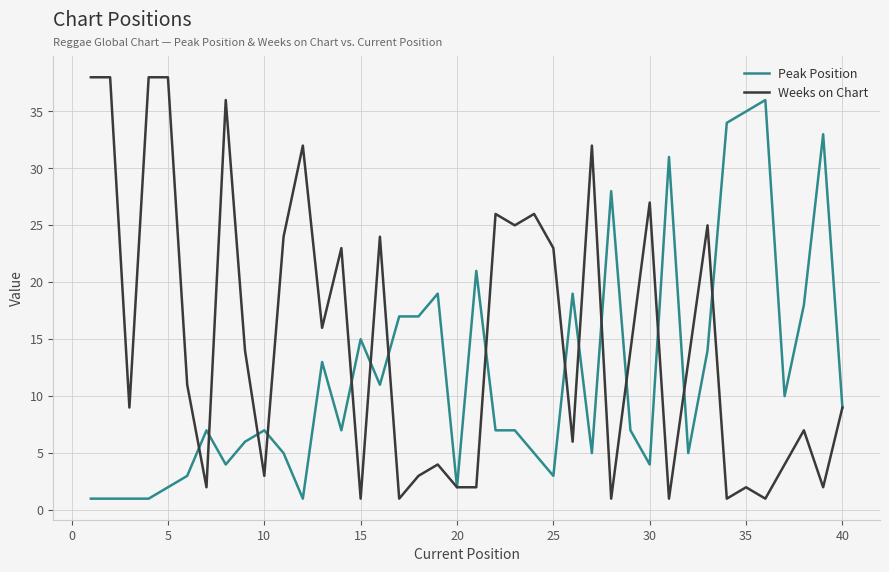

Is this an area chart (filled region under the line)?

No